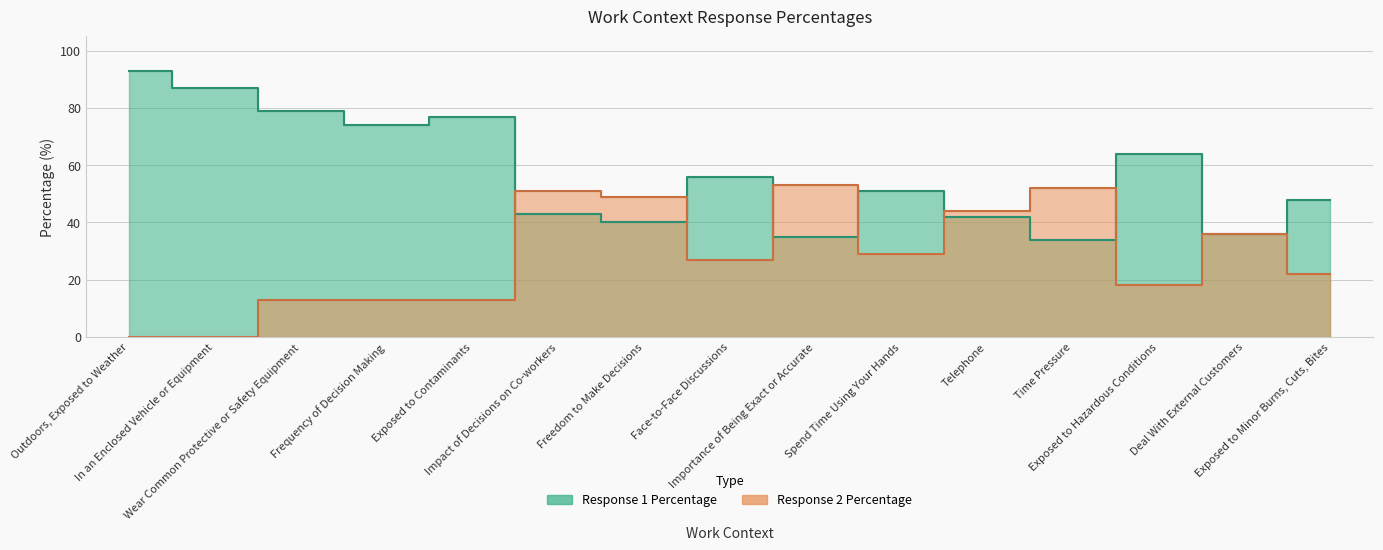

What is the sum of all Response 1 Percentage values?

859